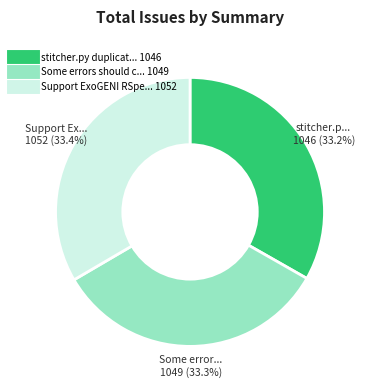

Is there any slice that represents more than half of the pie?

No